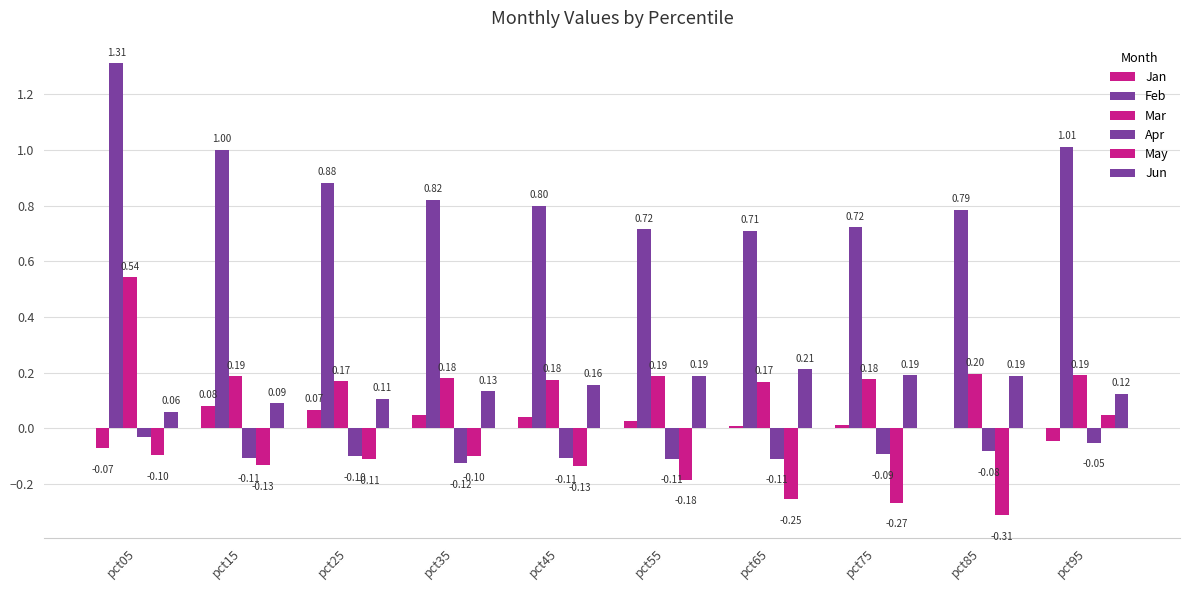

How many distinct data groups are displayed?

6